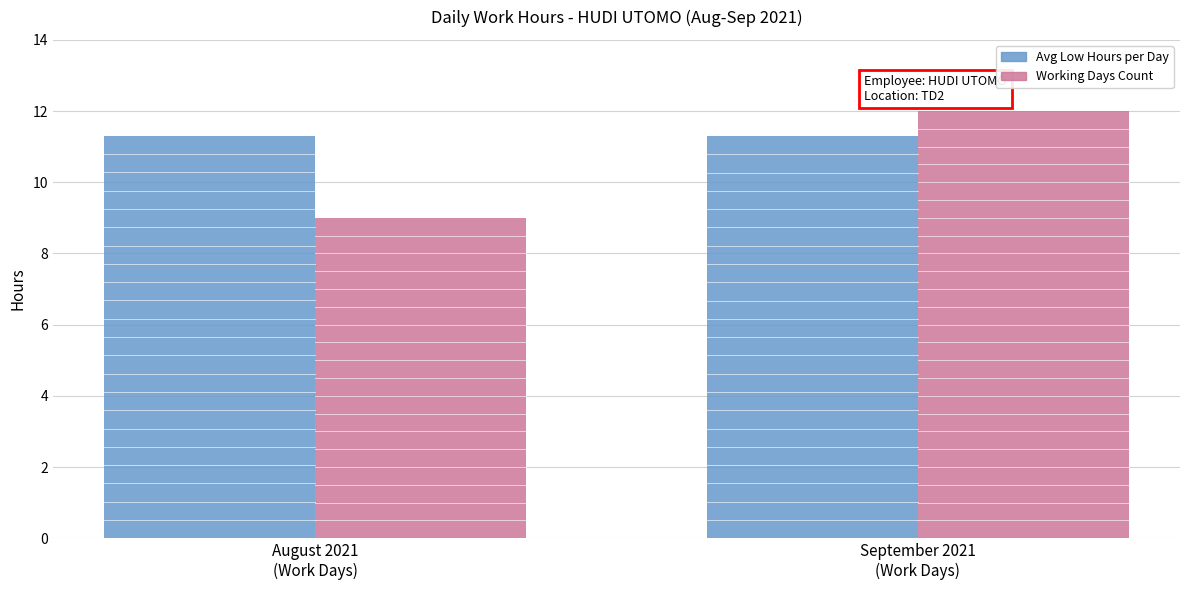

How many series are shown in this chart?

2